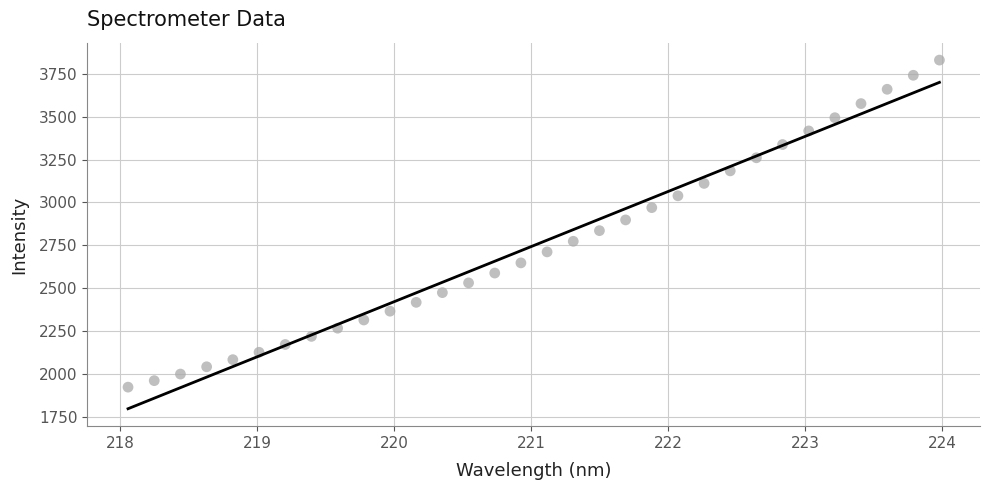

What is the range of Y values (max minus min)?

1905.7